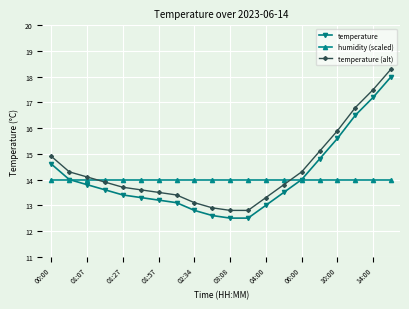

True or false: temperature and temperature (alt) intersect in this chart.

False